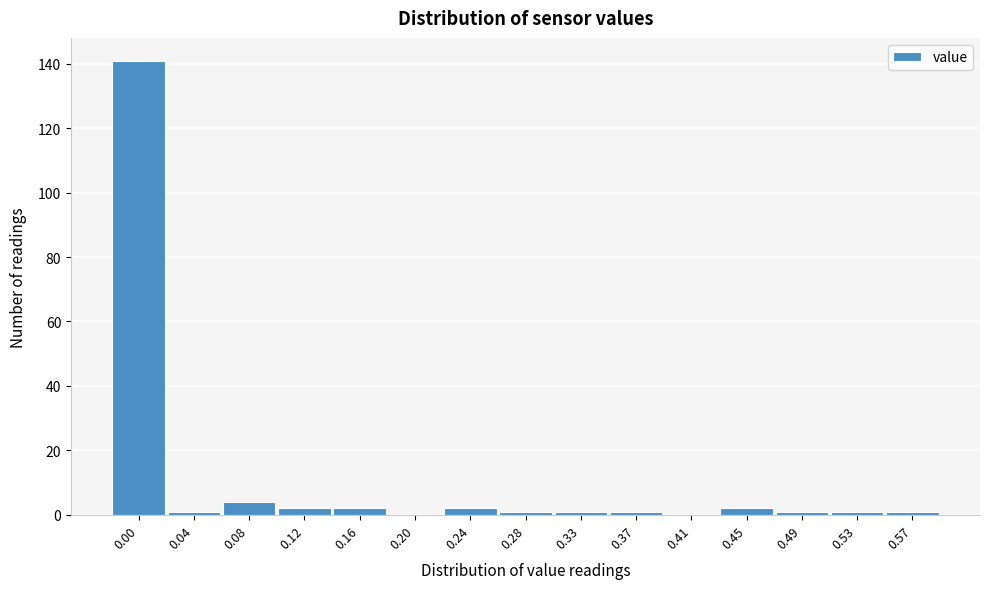

Reading left to right, list all the values displayed in this chart.

0.00=141	0.04=1	0.08=4	0.12=2	0.16=2	0.20=0	0.24=2	0.28=1	0.33=1	0.37=1	0.41=0	0.45=2	0.49=1	0.53=1	0.57=1